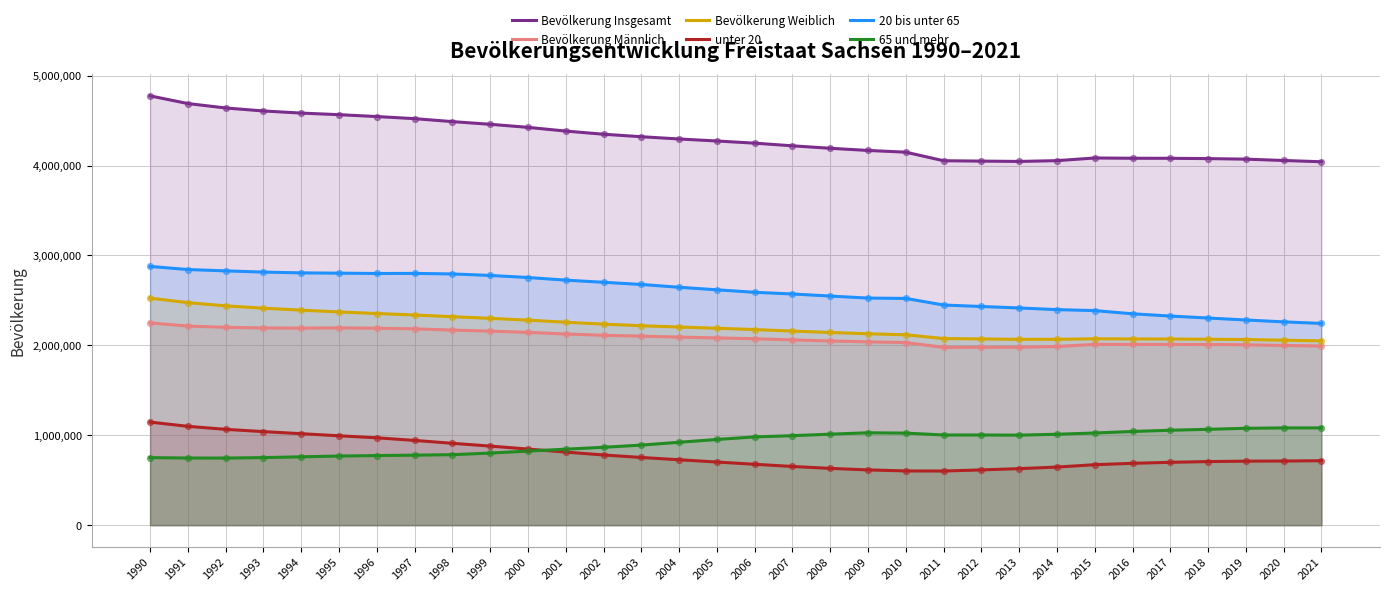

Which series reaches the maximum Y coordinate?

Bevölkerung Insgesamt